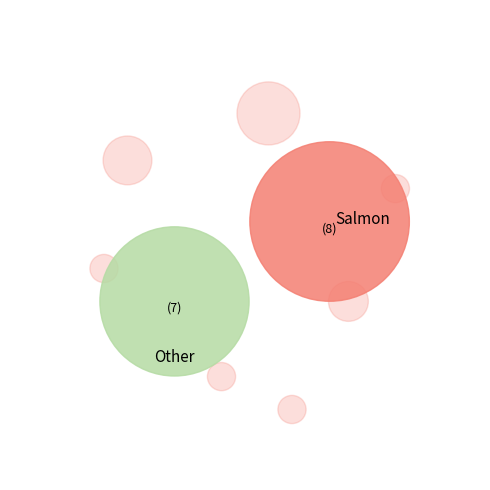

True or false: Watford H accounts for 3% of the total.

True